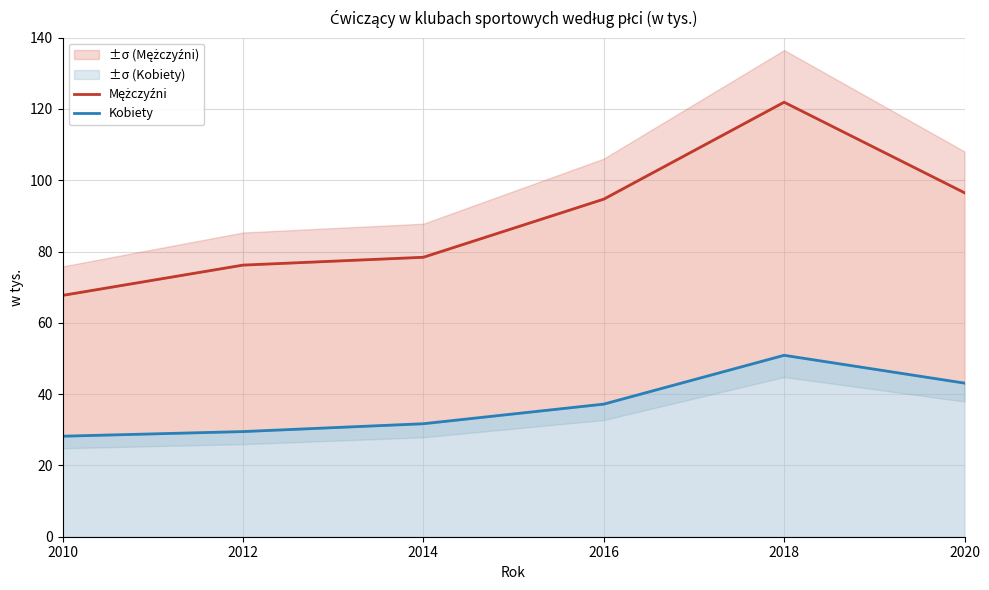

True or false: Kobiety and Mężczyźni intersect in this chart.

False